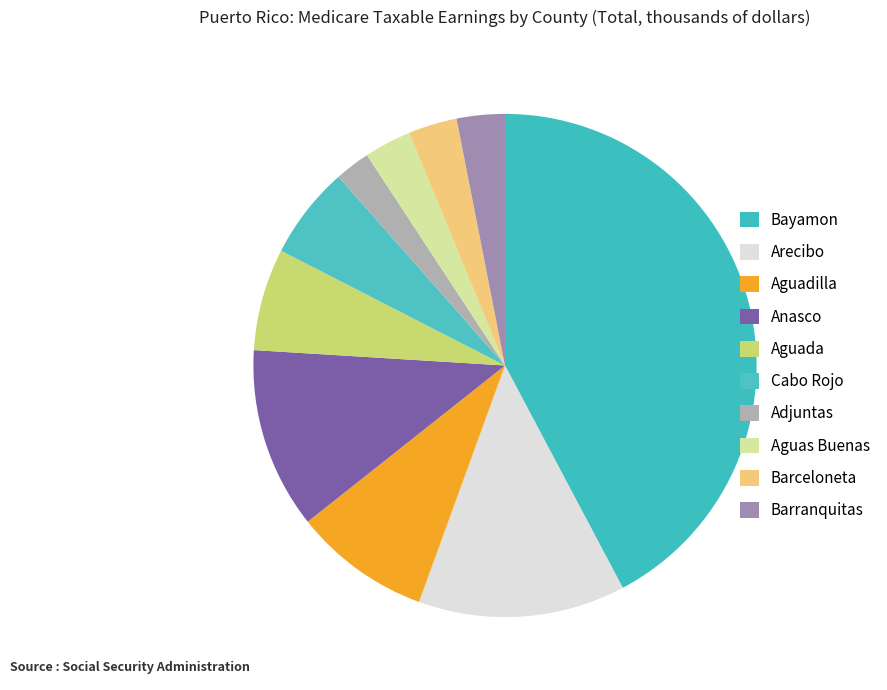

Count the number of slices in the pie.

10